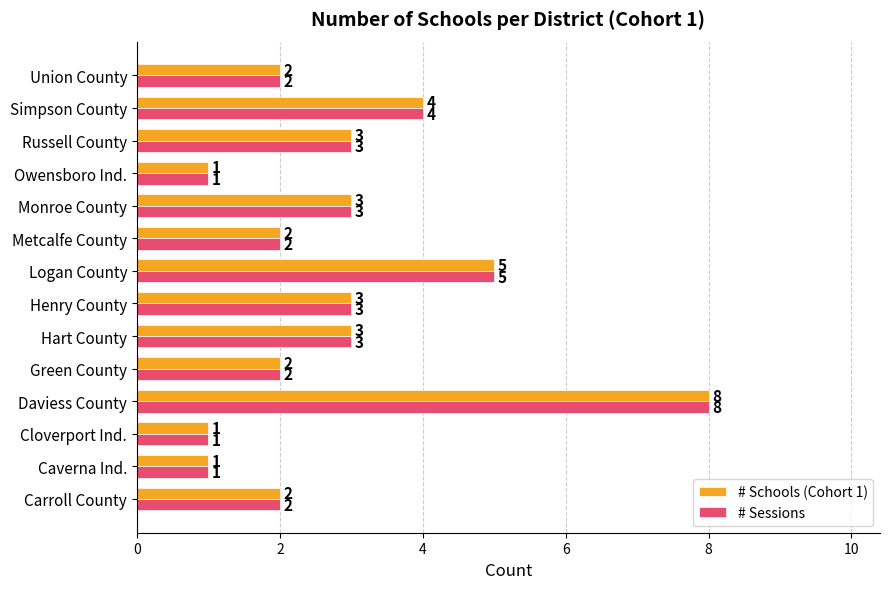

What is the difference between the maximum and minimum values in the # Sessions series?

7